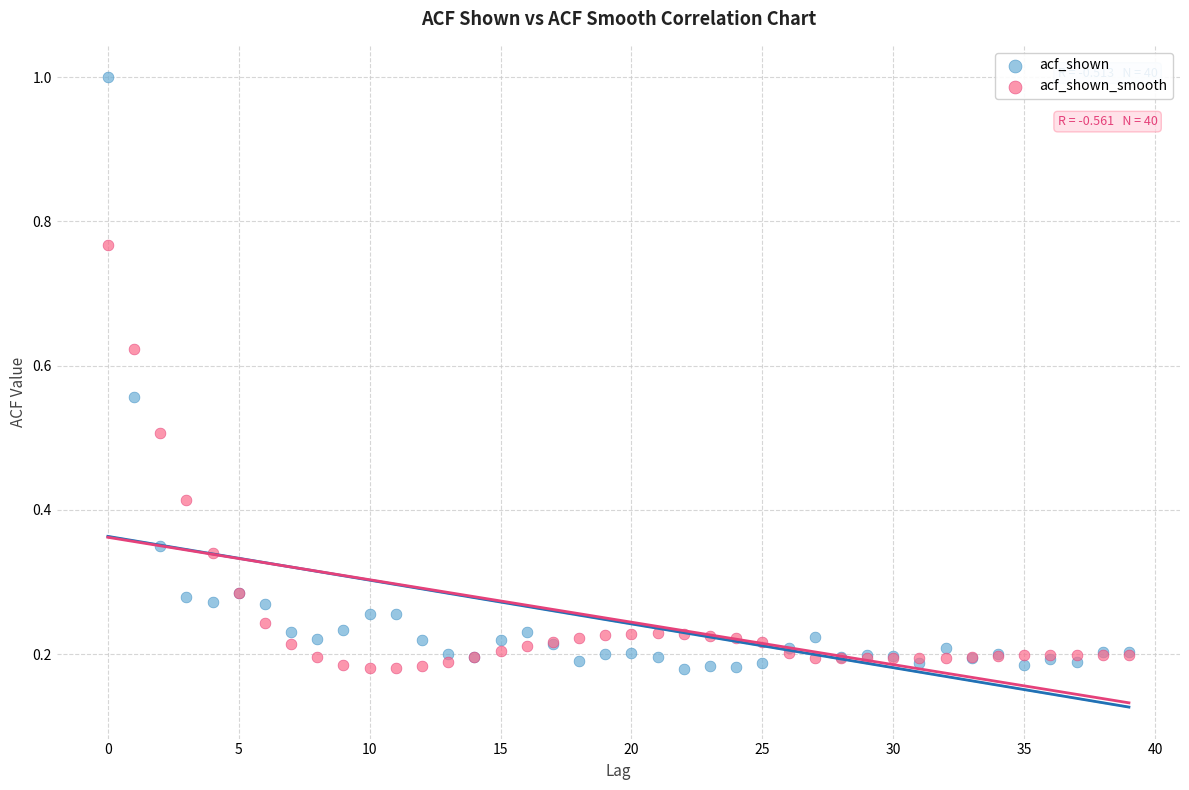

What are all the series names shown in the legend?

acf_shown, acf_shown_smooth